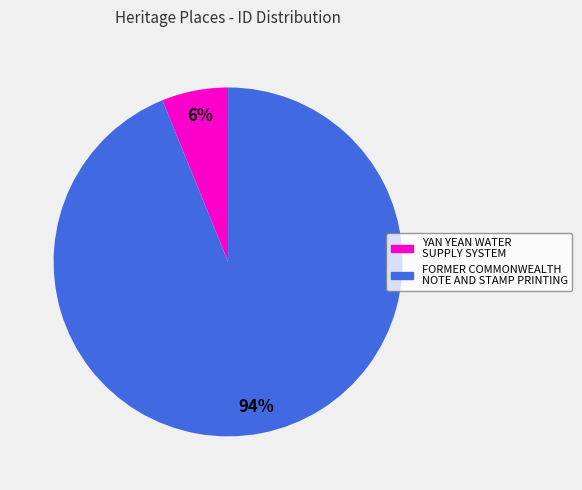

To the nearest percent, what percentage of the pie is FORMER COMMONWEALTH NOTE AND STAMP PRINTING?

94%